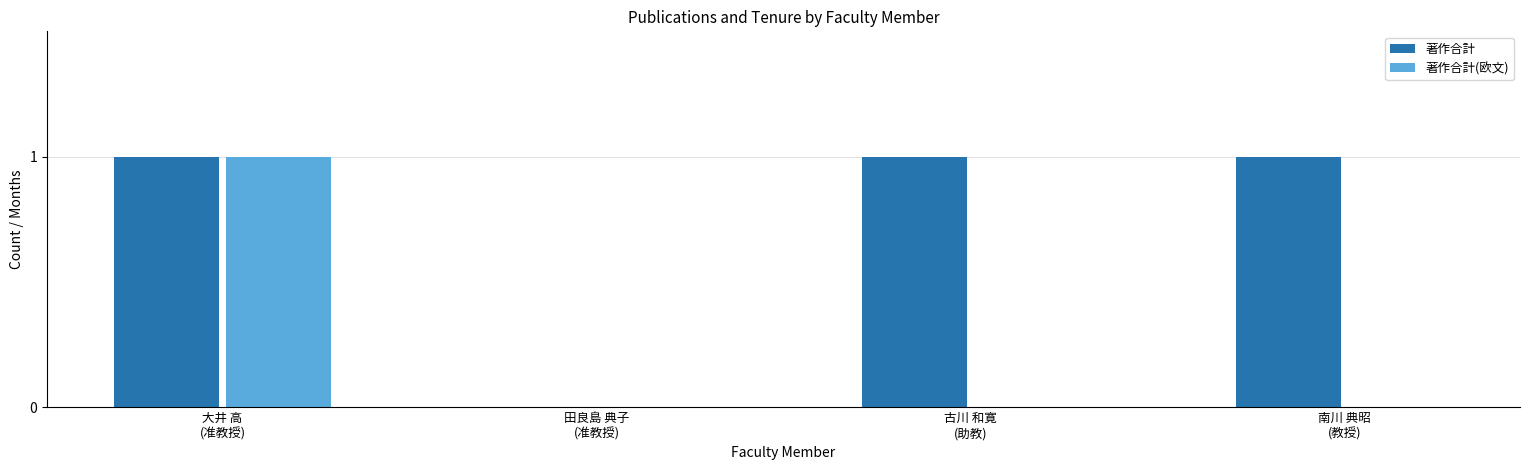

Does the chart contain stacked bars?

No